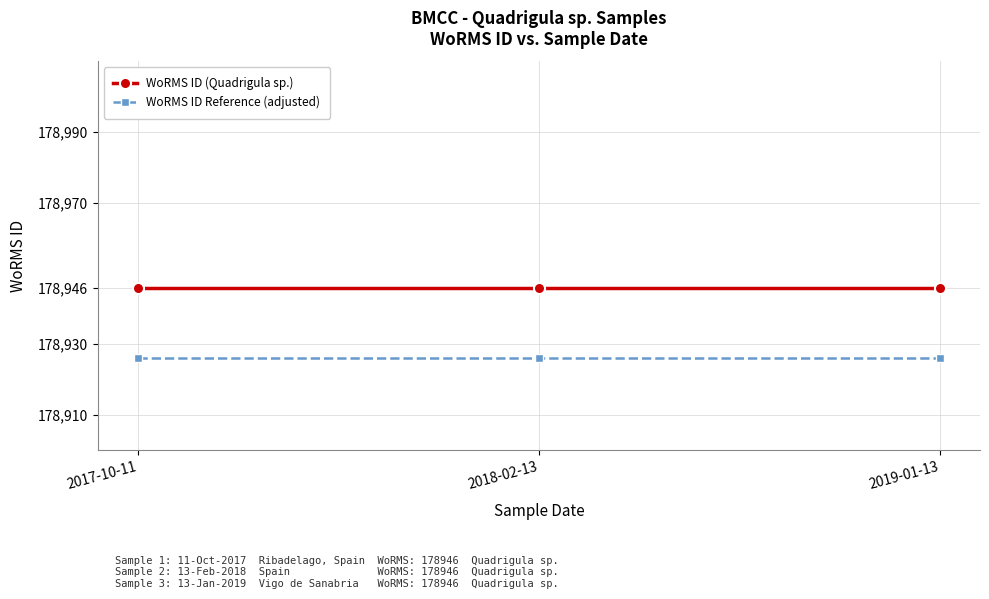

How many data points does each series have?

3